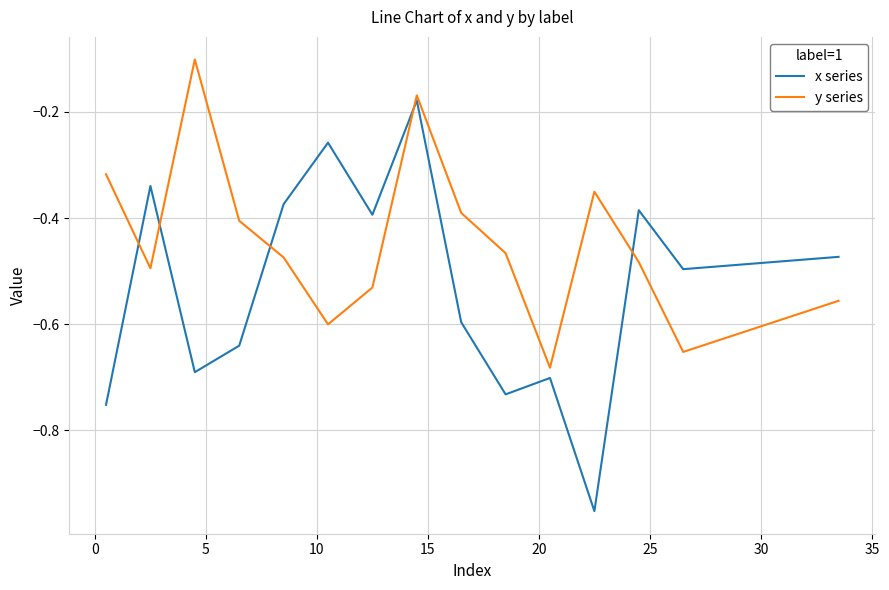

Which series has the widest spread of values?

x series